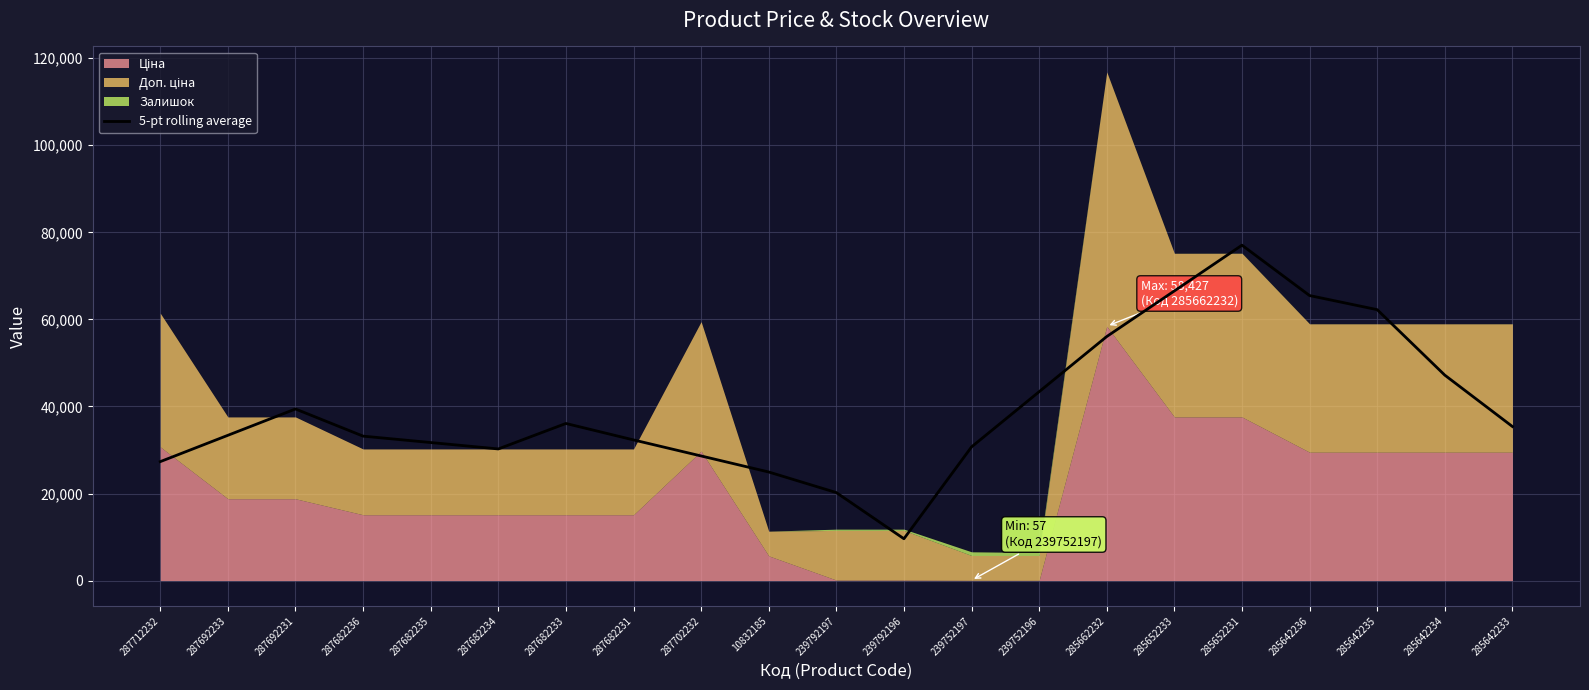

Reading left to right, list all the values displayed in this chart.

287712232=27324.3	287692233=33372.3	287692231=39420.3	287682236=33181.4	287682235=31710.7	287682234=30240.0	287682233=36090.9	287682231=32313.2	287702232=28627.8	10832185=24942.7	239792197=20216.1	239792196=9606.2	239752197=30709.3	239752196=43386.7	285662232=56065.9	285652233=66543.9	285652231=77054.1	285642236=65479.1	285642235=62238.8	285642234=47196.8	285642233=35397.4